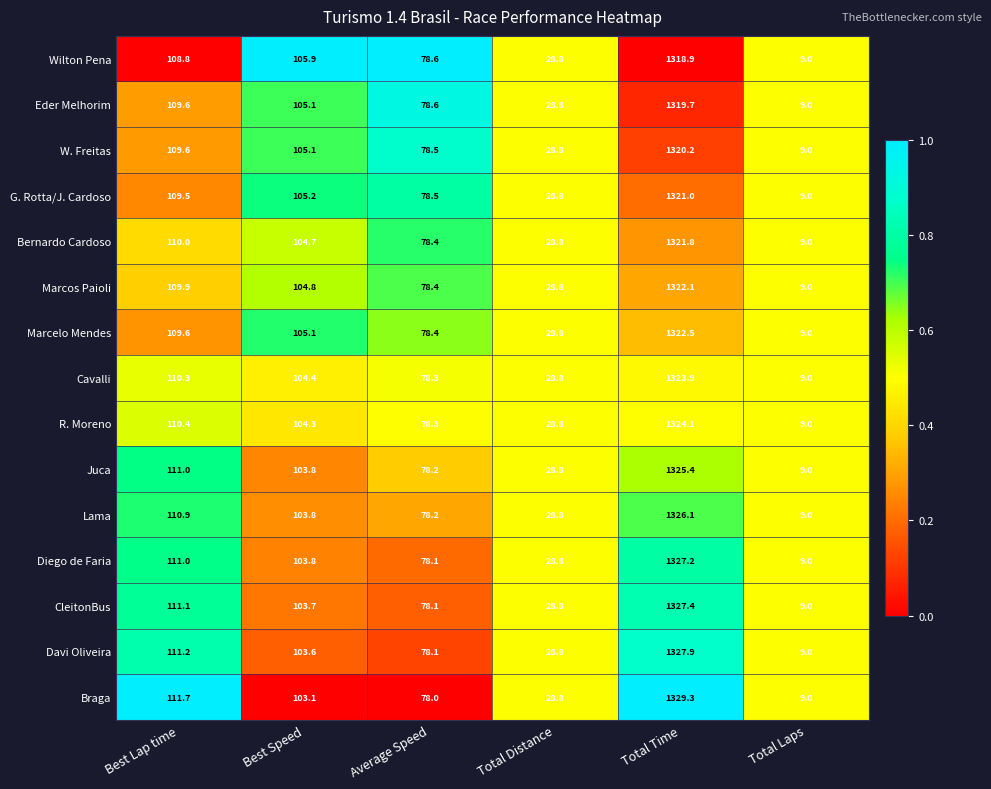

The Cavalli series shows 28.8 at Total Distance. True or false?

True